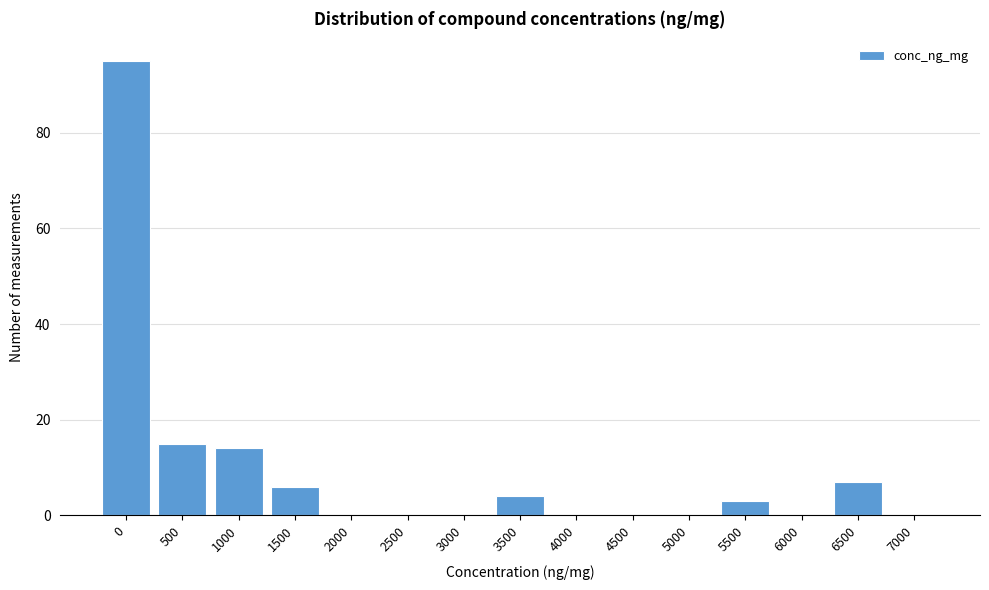

Reading right to left, what are all the values shown in this chart?

7000=0	6500=7	6000=0	5500=3	5000=0	4500=0	4000=0	3500=4	3000=0	2500=0	2000=0	1500=6	1000=14	500=15	0=95